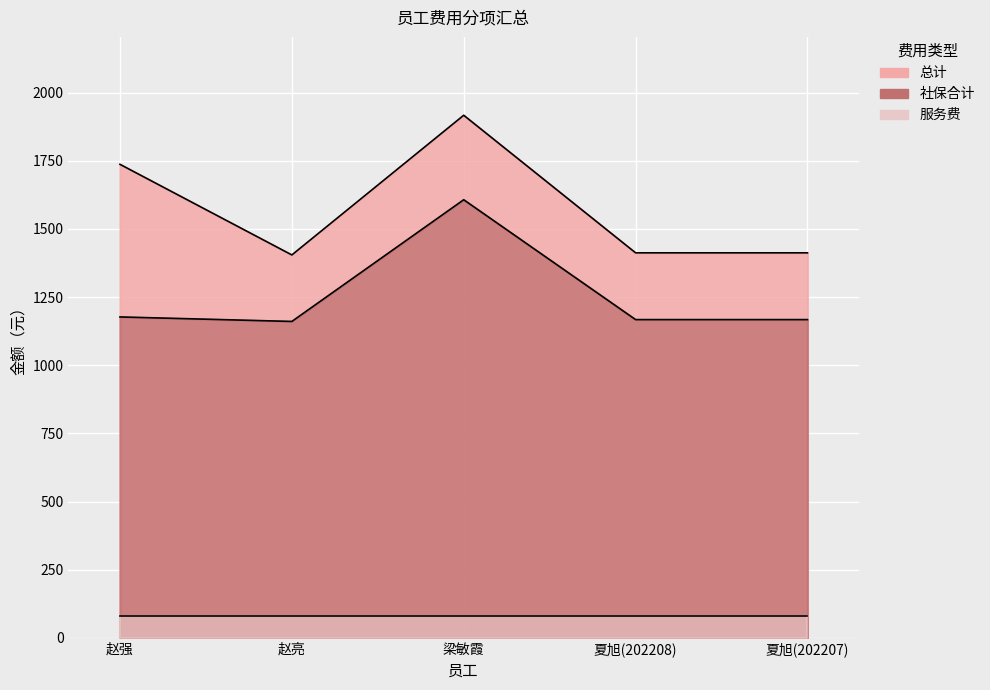

What is the minimum value for 总计?

1404.7